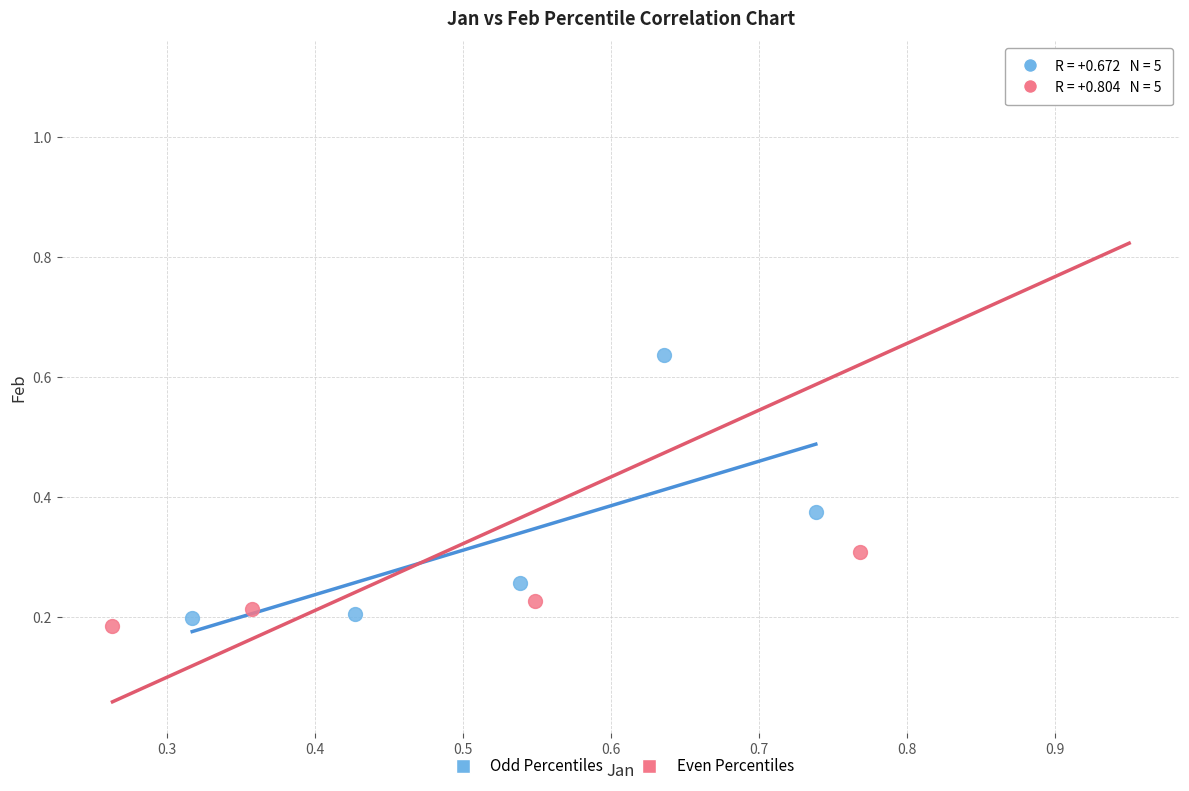

Which series contains the highest Y value?

Even Percentiles